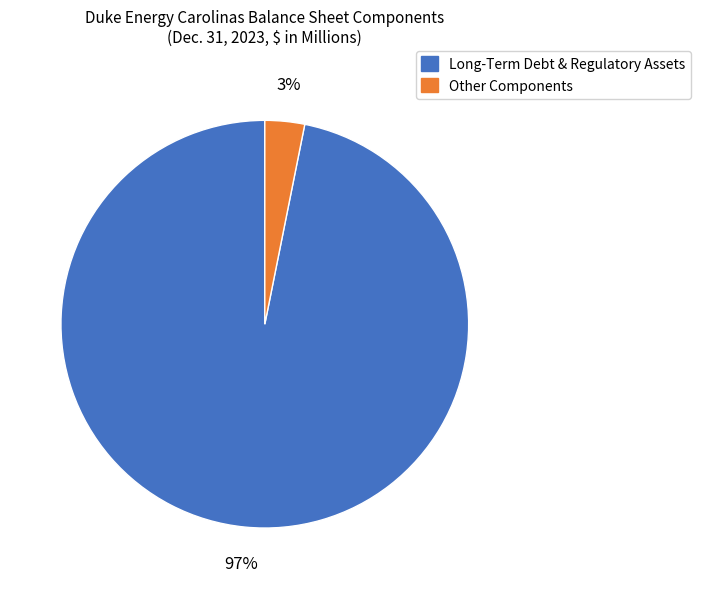

How many segments does this pie chart have?

2